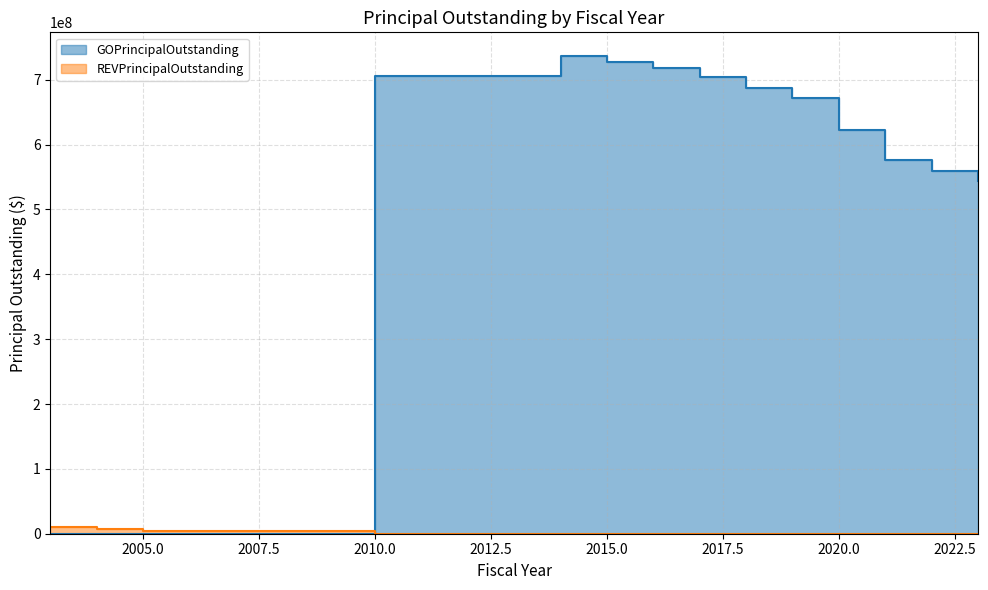

Which category has the highest value in the GOPrincipalOutstanding series?

2014